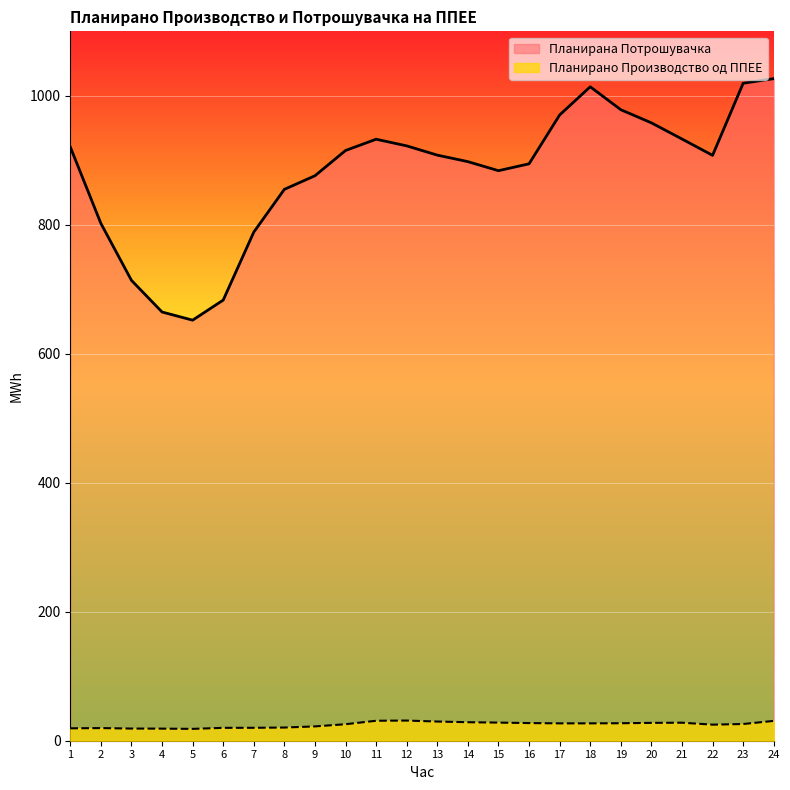

At which label does Планирана Потрошувачка reach its minimum?

5